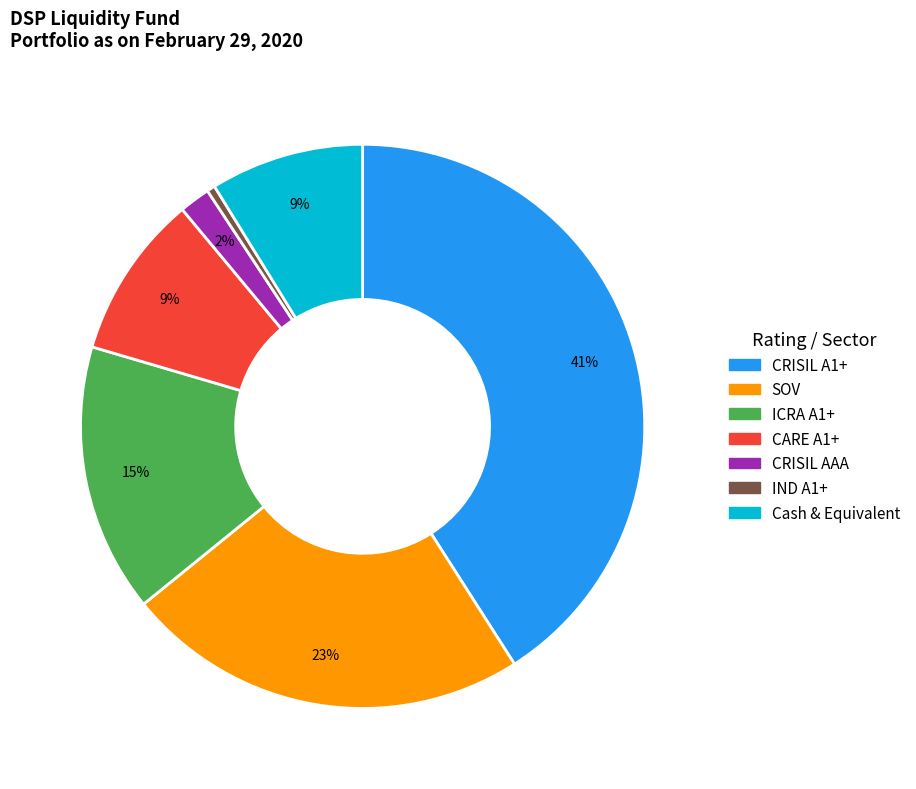

Combined, do CRISIL AAA and ICRA A1+ account for over 50%?

No